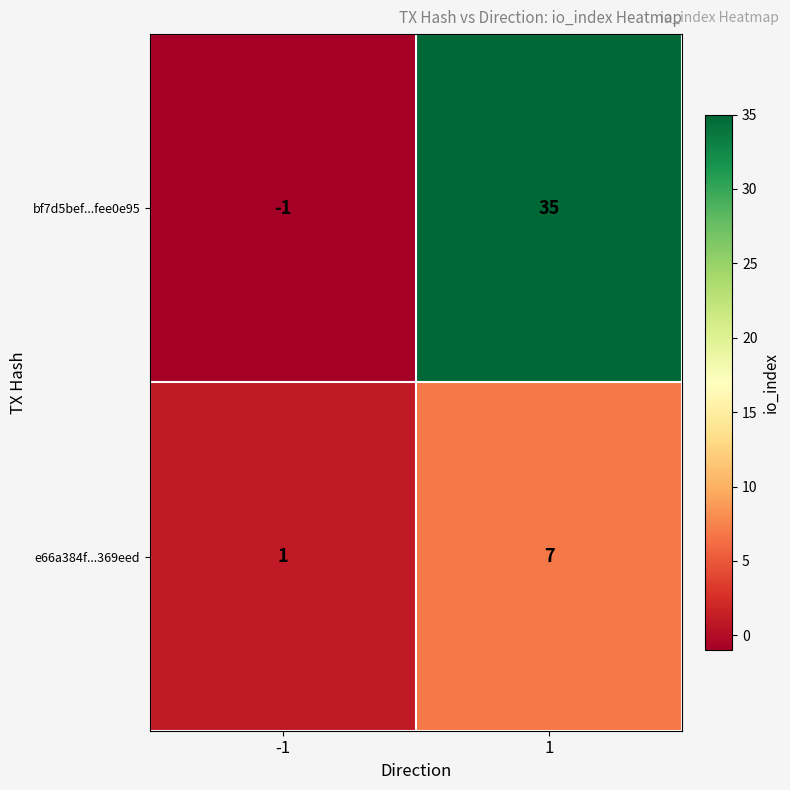

Is the value of bf7d5bef...fee0e95 at 1 greater than the value of e66a384f...369eed at 1?

Yes